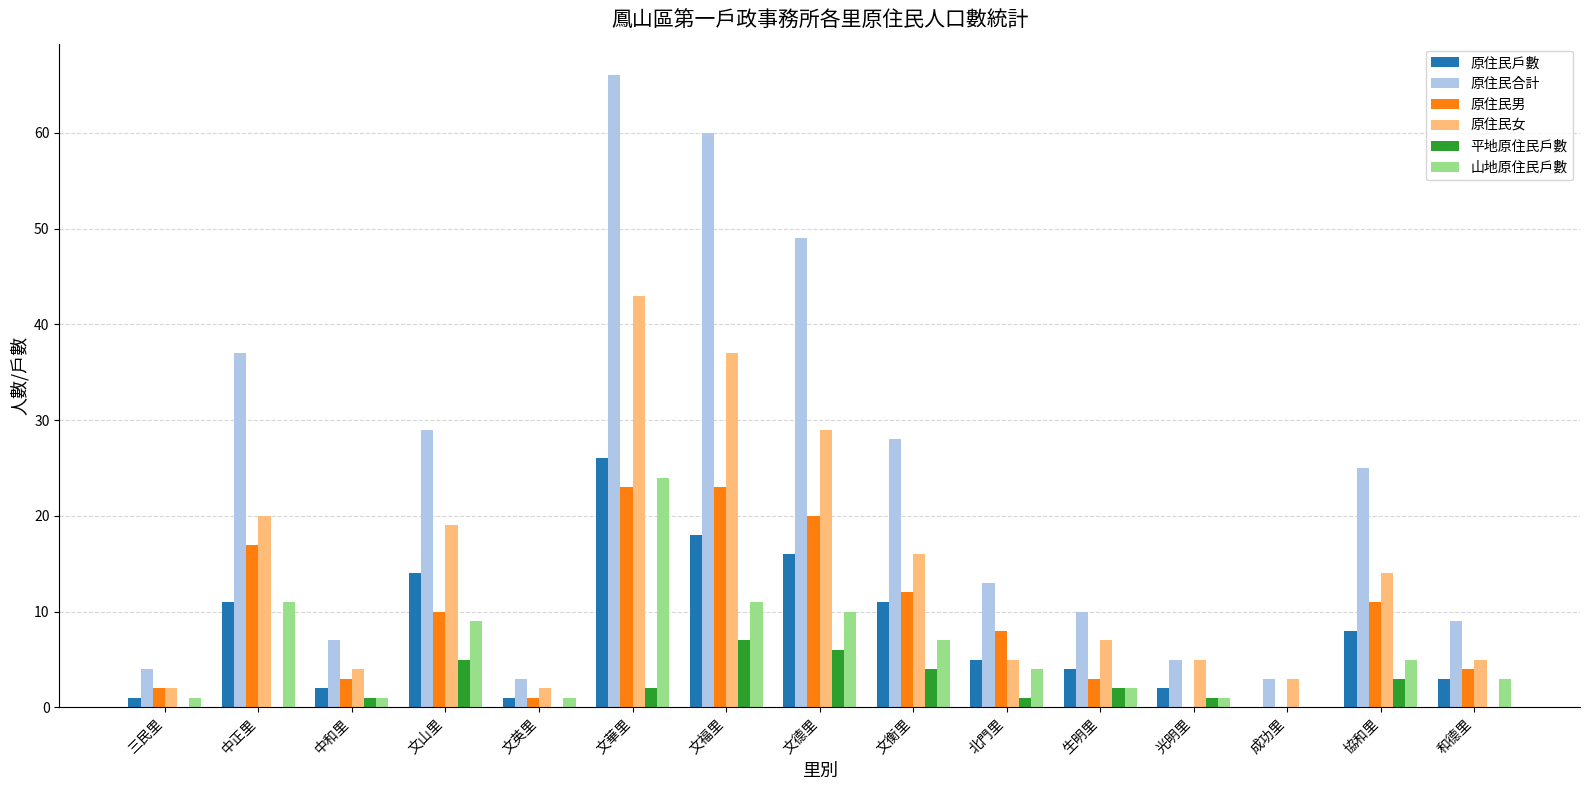

The value of 原住民戶數 at 文山里 is 9. True or false?

False